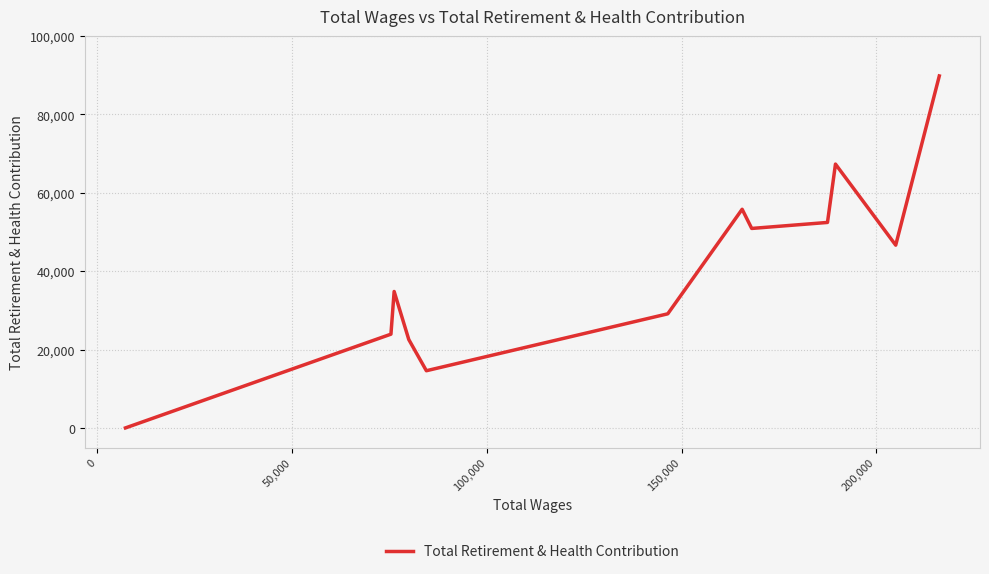

What is the greatest value displayed?

89819